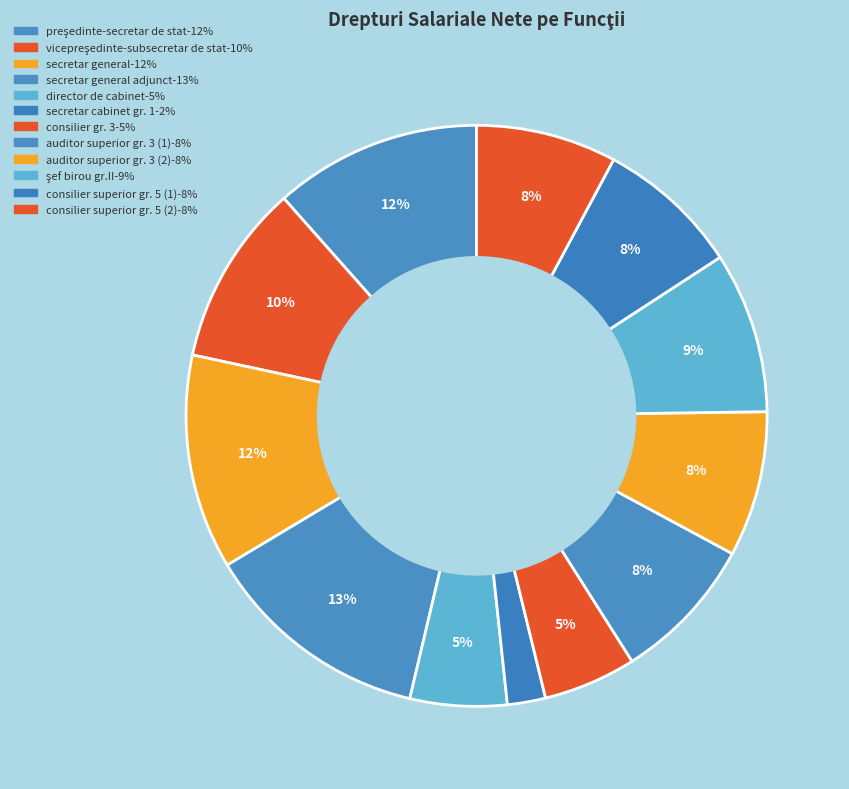

Count the number of slices in the pie.

12